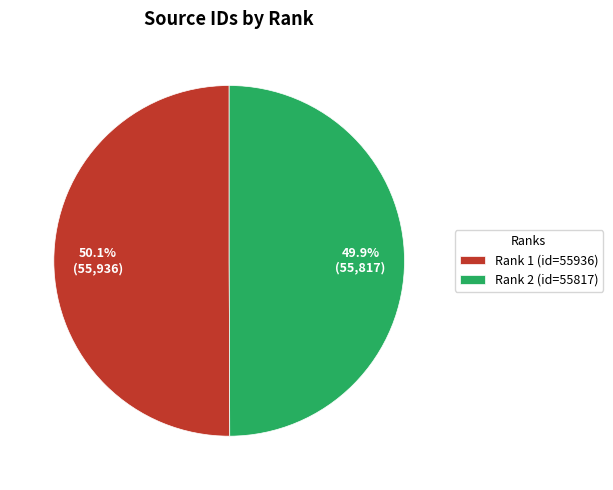

What is the total percentage of Rank 1 (id=55936) and Rank 2 (id=55817)?

100.0%